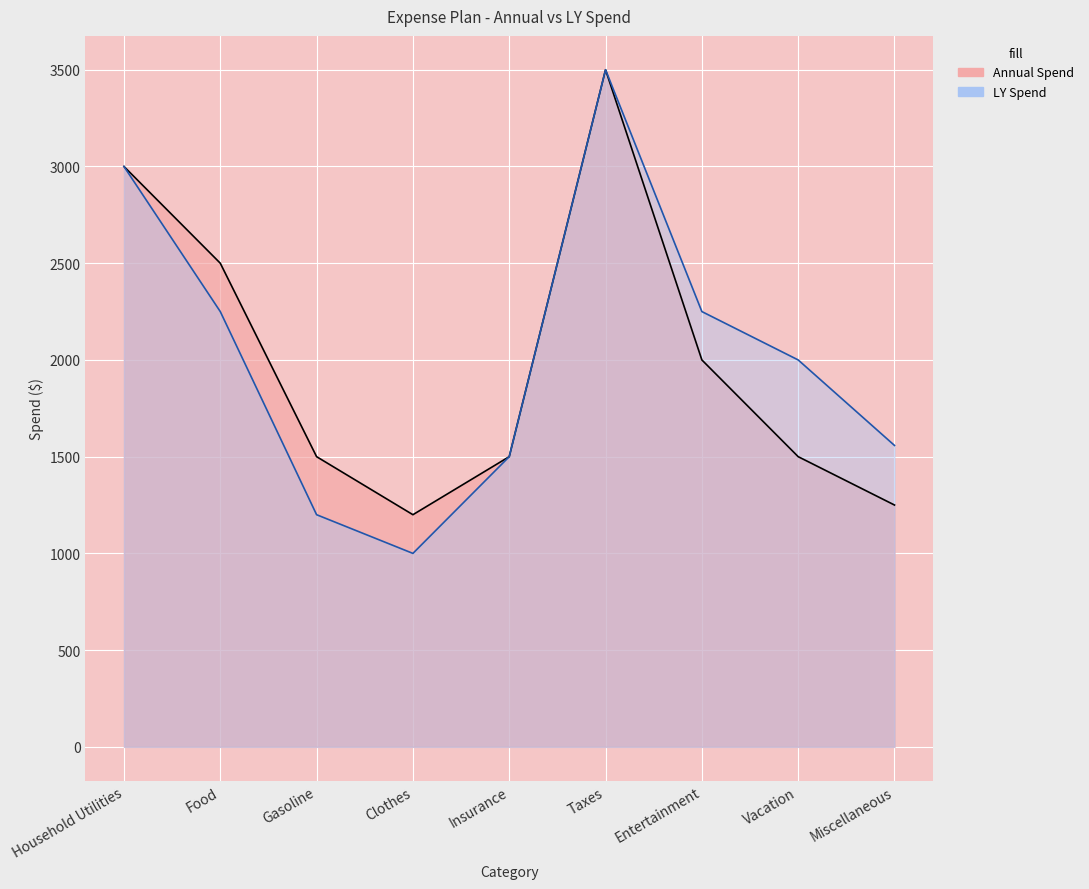

At how many categories does at least one series exceed 1046?

9